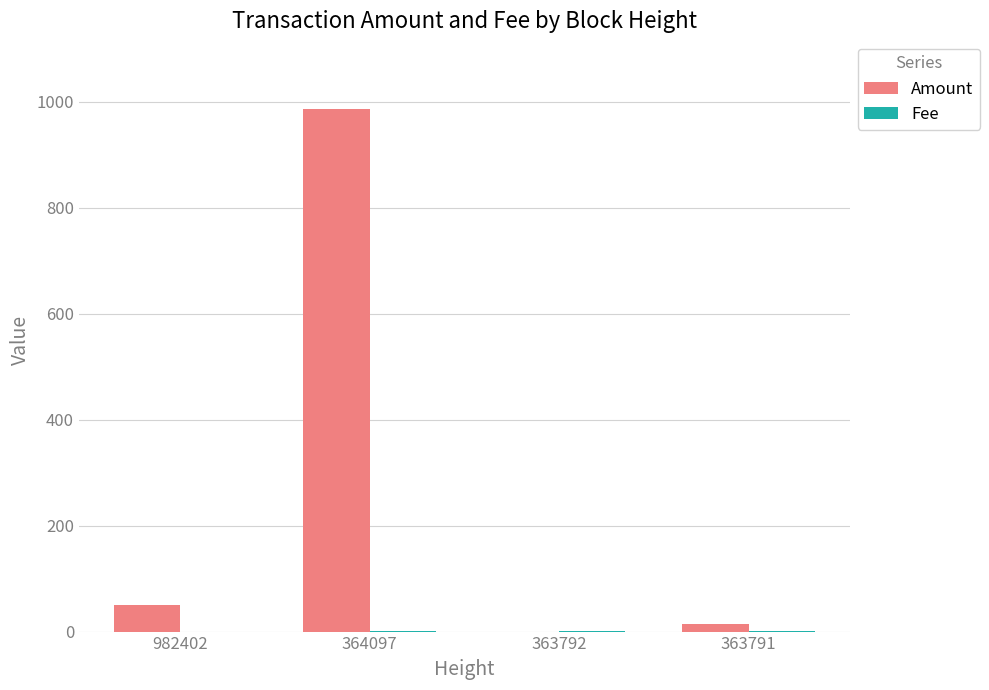

What is the greatest value displayed?

986.0